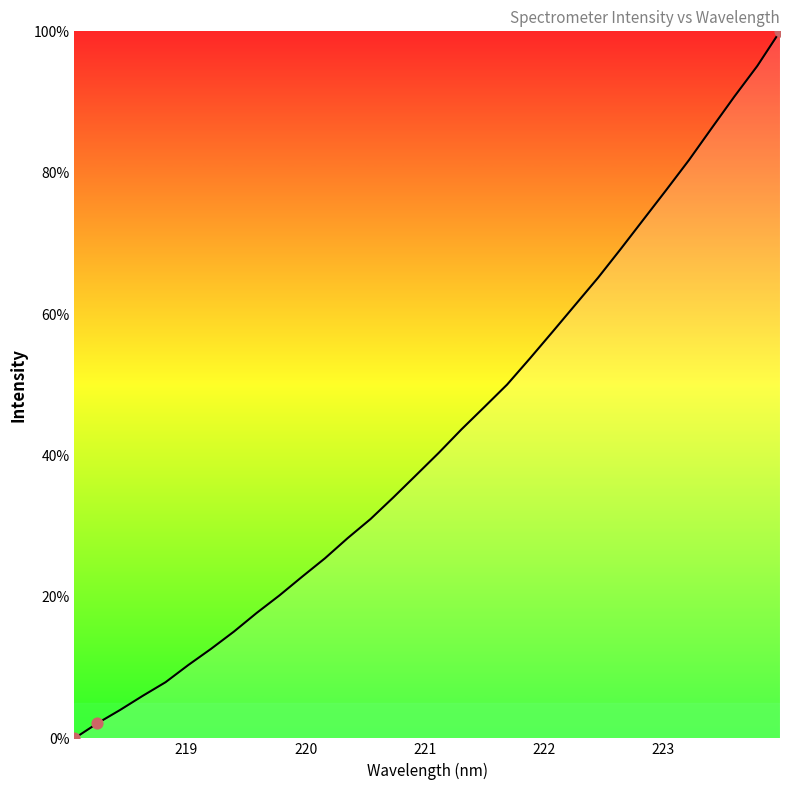

What is the difference between the maximum and minimum values?

100.0